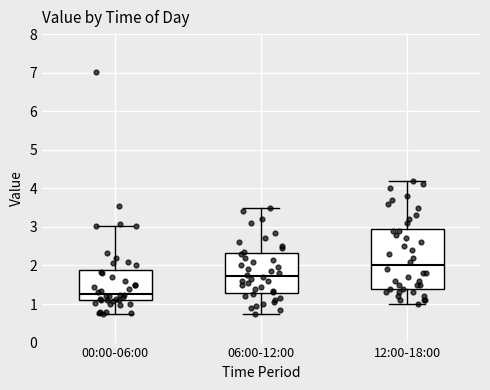

Which box is the tallest, from its lower edge to its upper edge?

12:00-18:00